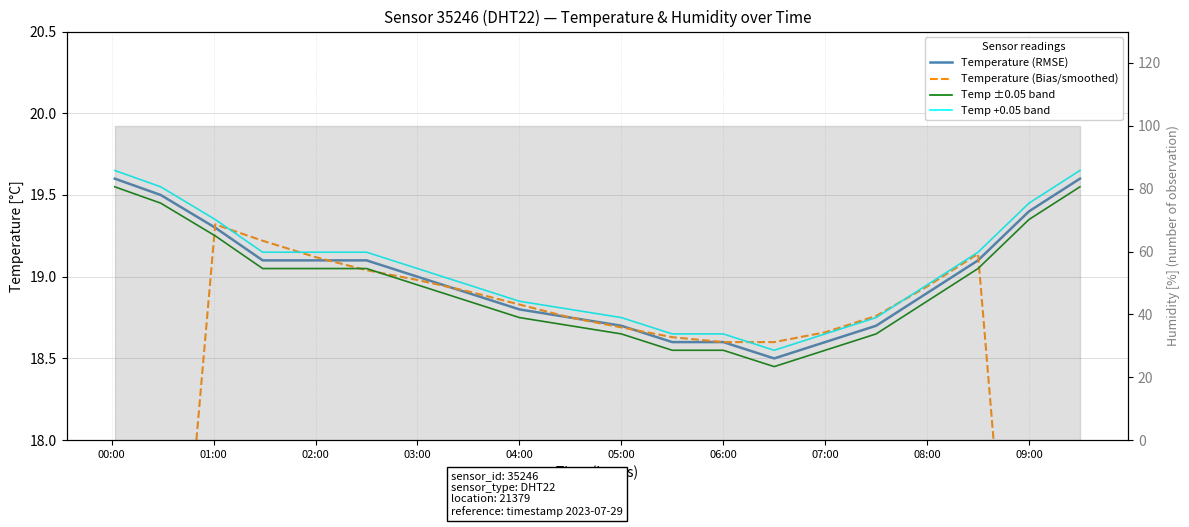

Does the chart display data point markers on the line(s)?

No